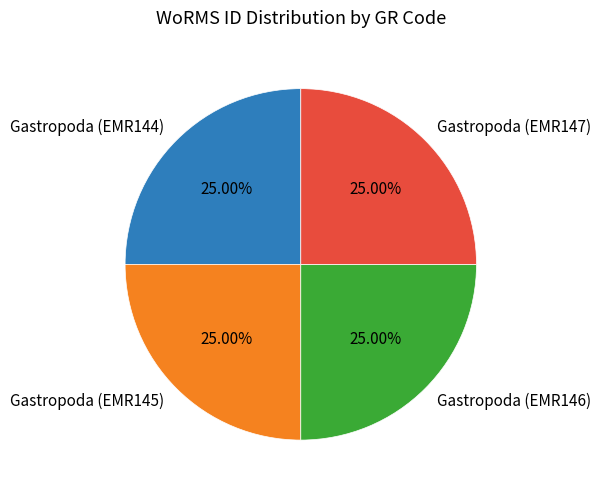

Is there a majority slice in this chart?

No